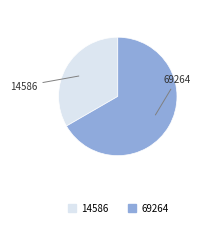

The 69264 slice represents 67% of the pie. True or false?

True